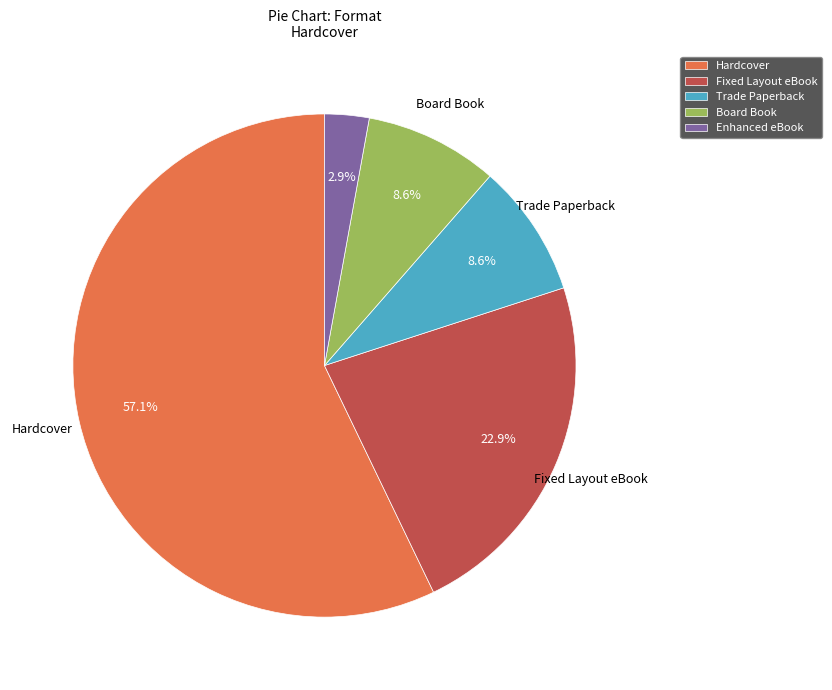

Do Enhanced eBook and Board Book together represent more than half of the pie?

No